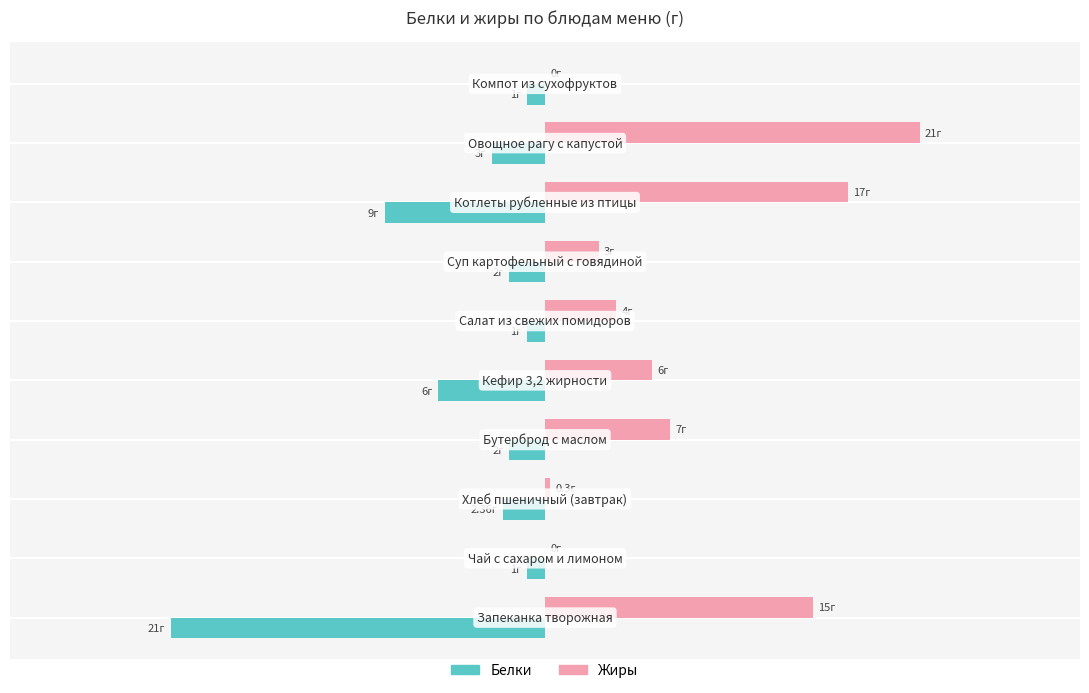

Reading left to right, extract all data points from this chart.

Белки: -21.0	-1.0	-2.4	-2.0	-6.0	-1.0	-2.0	-9.0	-3.0	-1.0
Жиры: 15.0	0.0	0.3	7.0	6.0	4.0	3.0	17.0	21.0	0.0